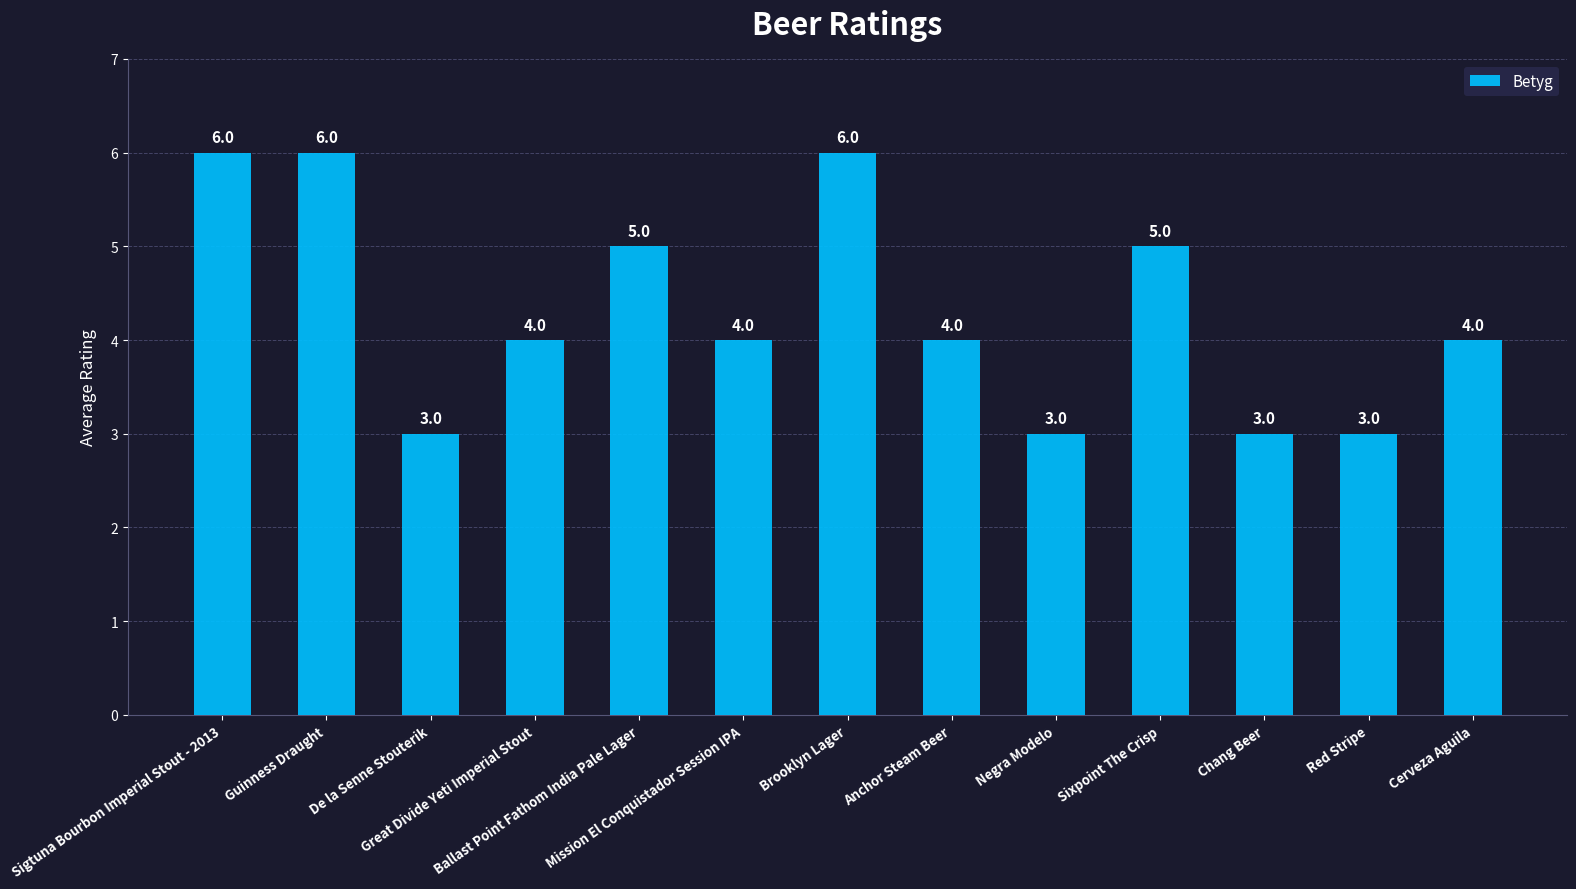

What is the smallest value displayed?

3